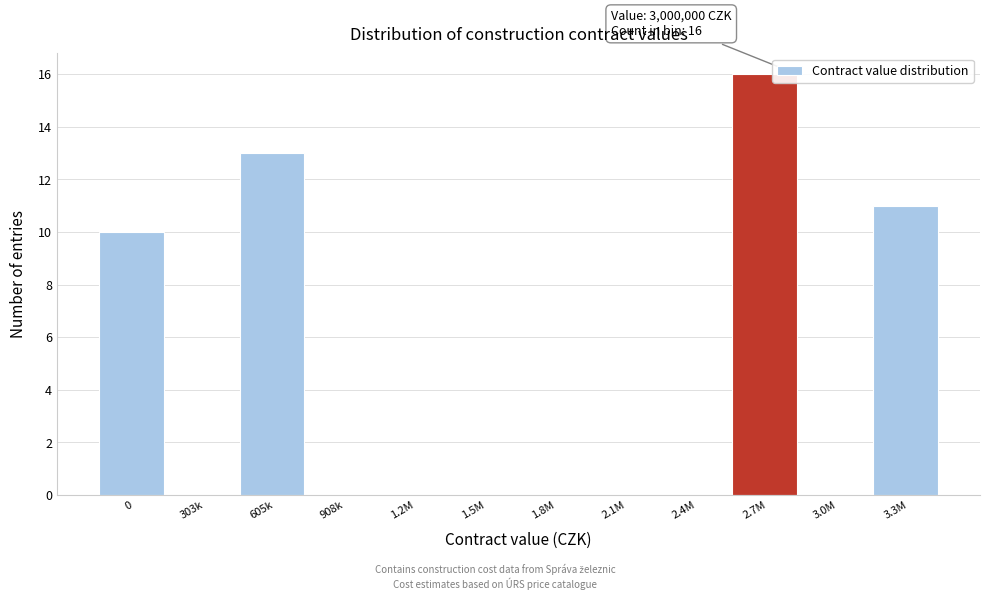

Reading left to right, what are all the values shown in this chart?

0=10	303k=0	605k=13	908k=0	1.2M=0	1.5M=0	1.8M=0	2.1M=0	2.4M=0	2.7M=16	3.0M=0	3.3M=11